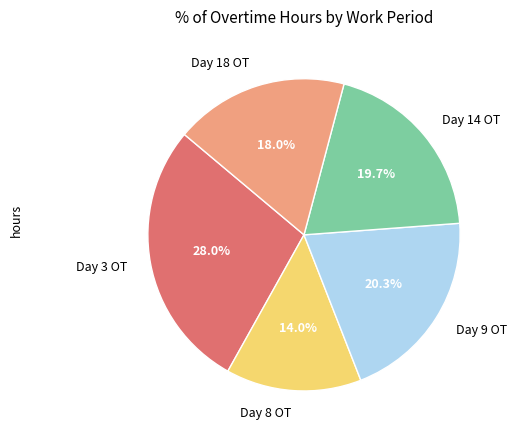

To the nearest percent, what portion does Day 9 OT represent?

20%